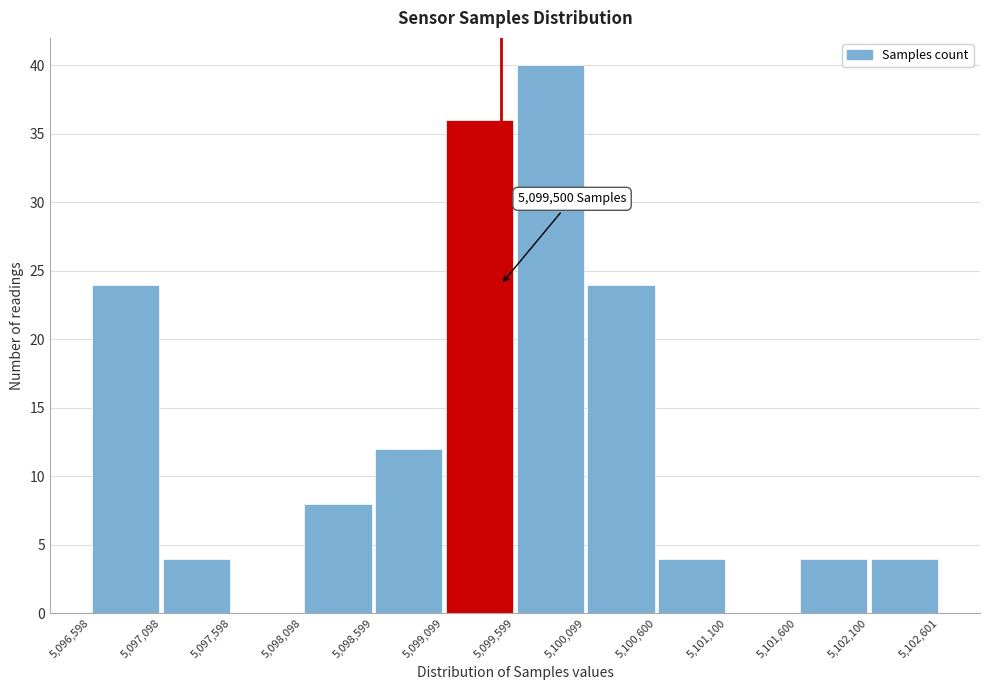

Over which range of the x-axis is the bar tallest?

5,099,599 to 5,100,099